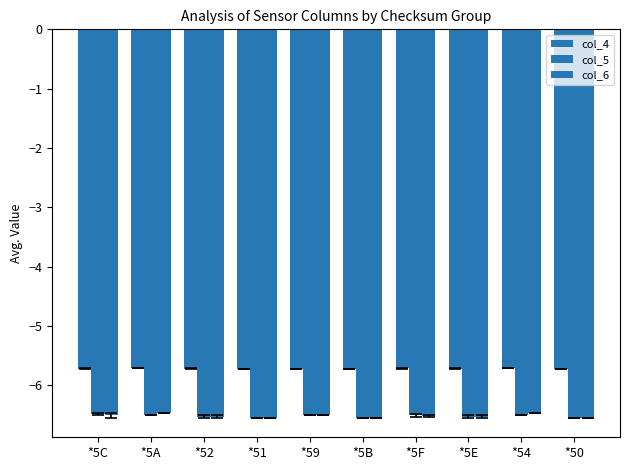

Reading left to right, extract all data points from this chart.

col_4: -5.7	-5.7	-5.7	-5.7	-5.7	-5.7	-5.7	-5.7	-5.7	-5.7
col_5: -6.5	-6.5	-6.5	-6.5	-6.5	-6.5	-6.5	-6.5	-6.5	-6.5
col_6: -6.5	-6.5	-6.5	-6.5	-6.5	-6.5	-6.5	-6.5	-6.5	-6.5